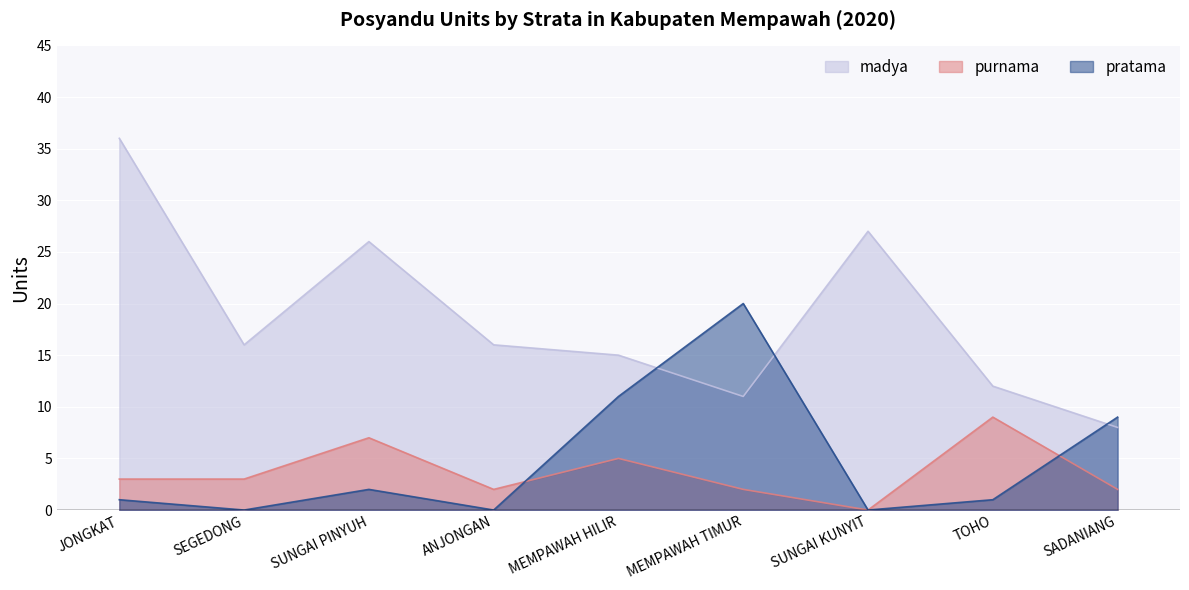

What is the difference between the highest and lowest values at MEMPAWAH TIMUR?

18